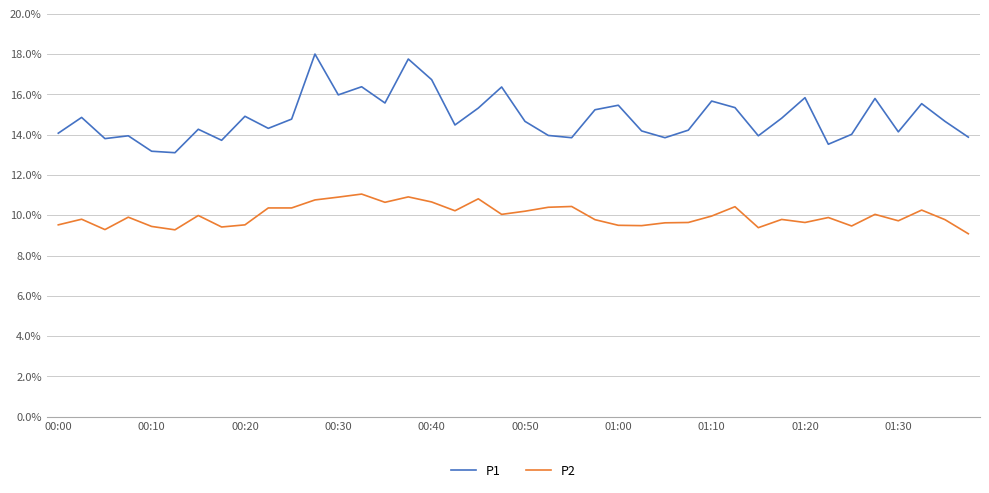

What are all the series names shown in the legend?

P1, P2